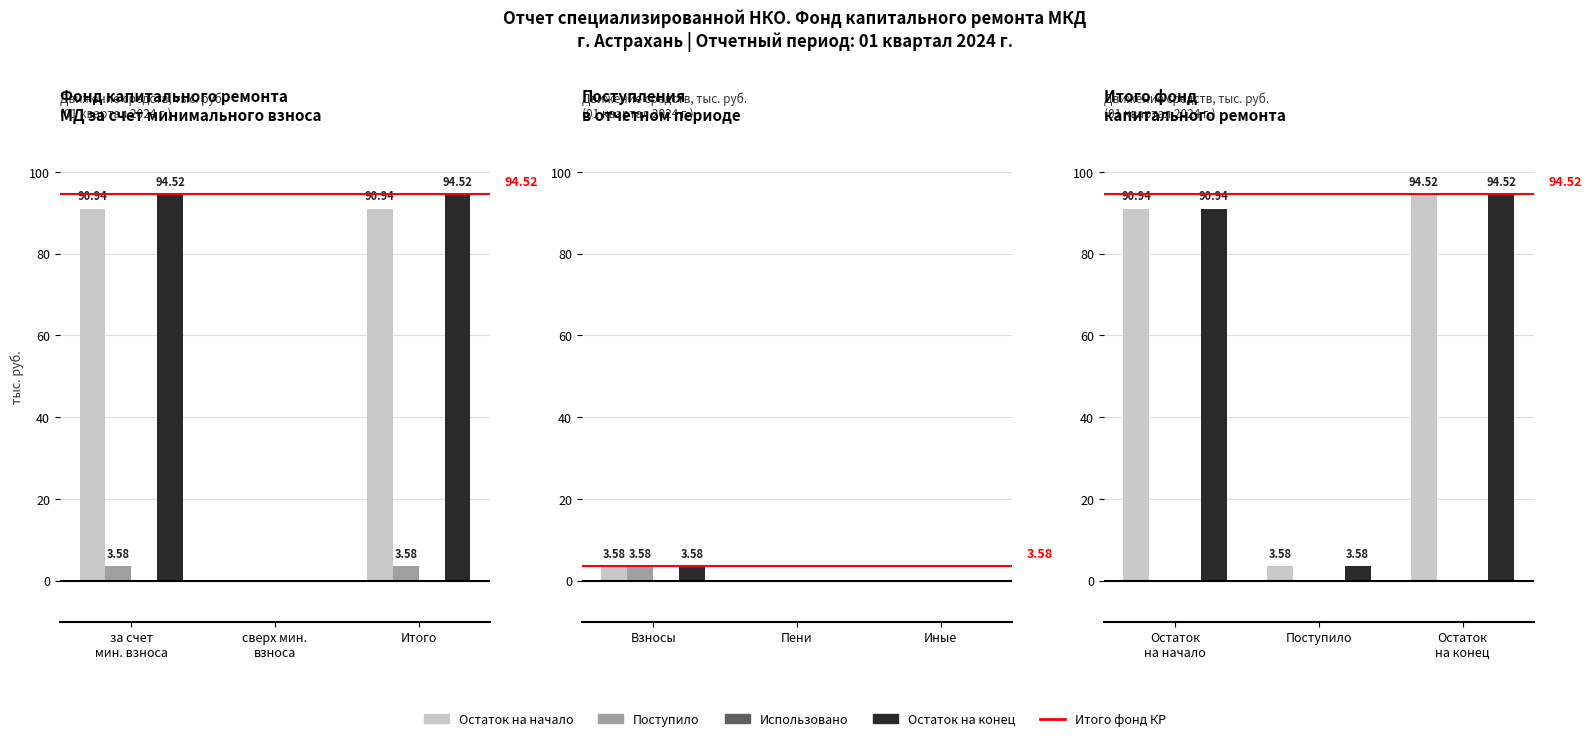

How many values in the Поступило series exceed 3?

2